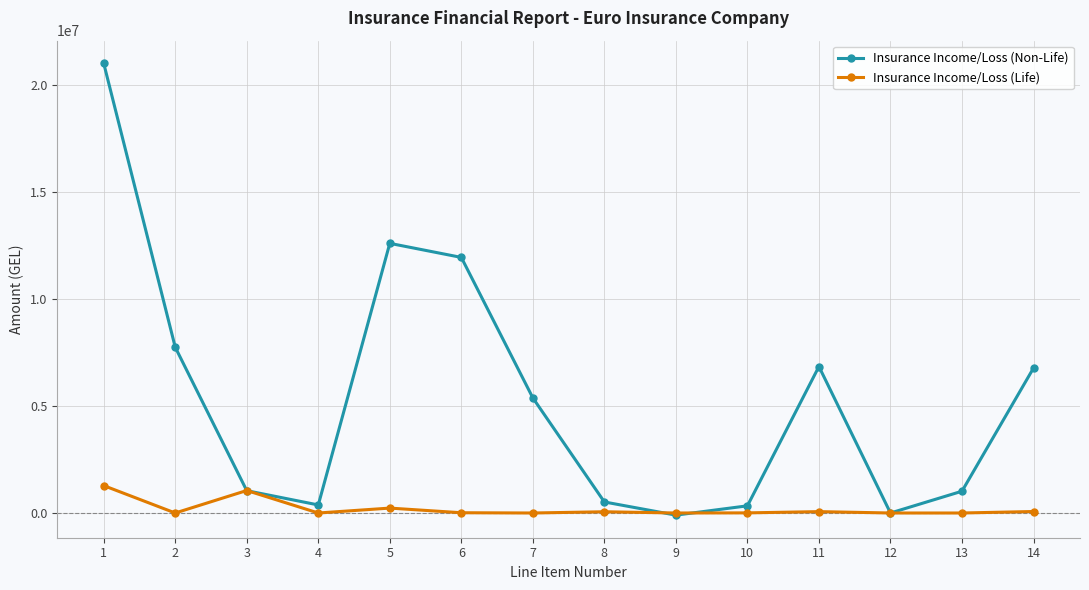

List the series in order of their overall mean, lowest first.

Insurance Income/Loss (Life), Insurance Income/Loss (Non-Life)